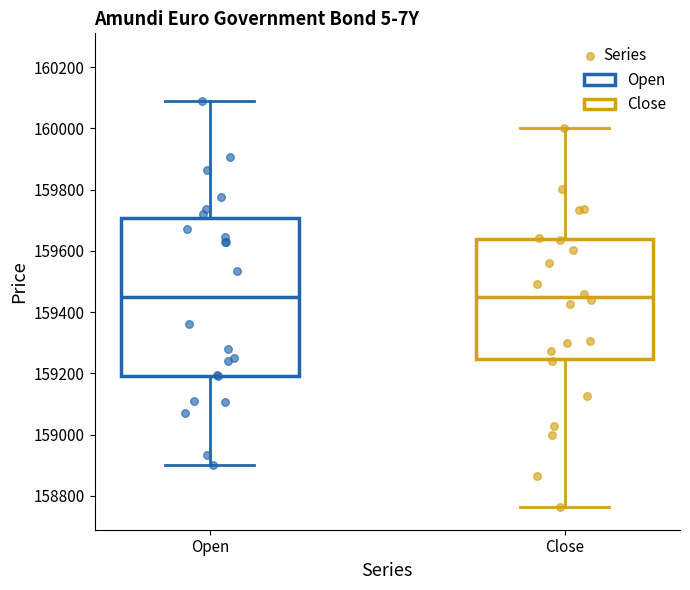

Where does the upper whisker of the box for Open end on the y-axis? The values are not printed on the chart, so give them approximately, as read against the axis.

160100